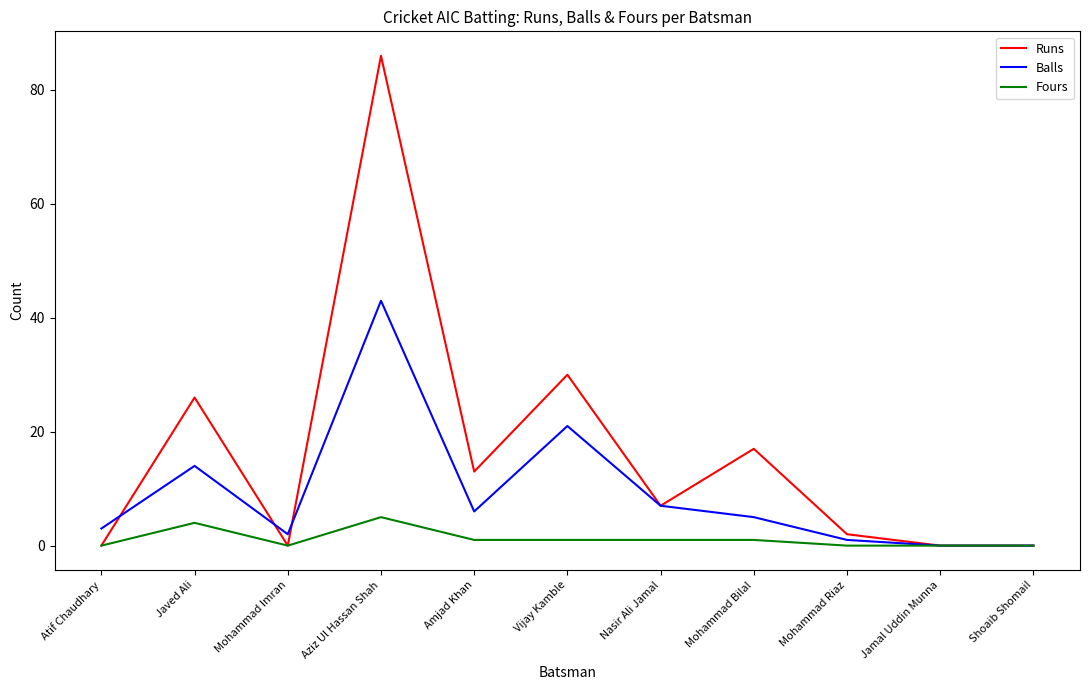

The Balls series shows 21 at Vijay Kamble. True or false?

True